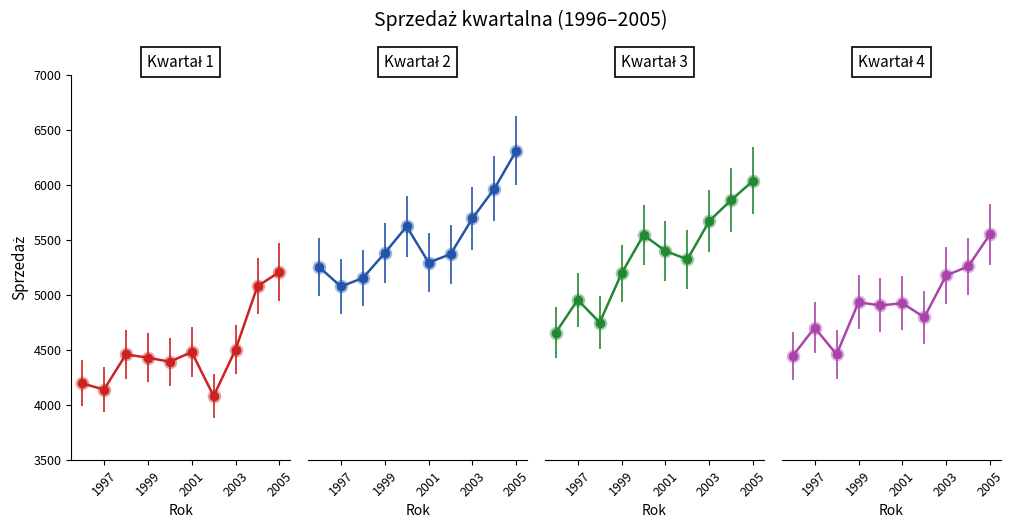

Which series contains the highest Y value?

Q2